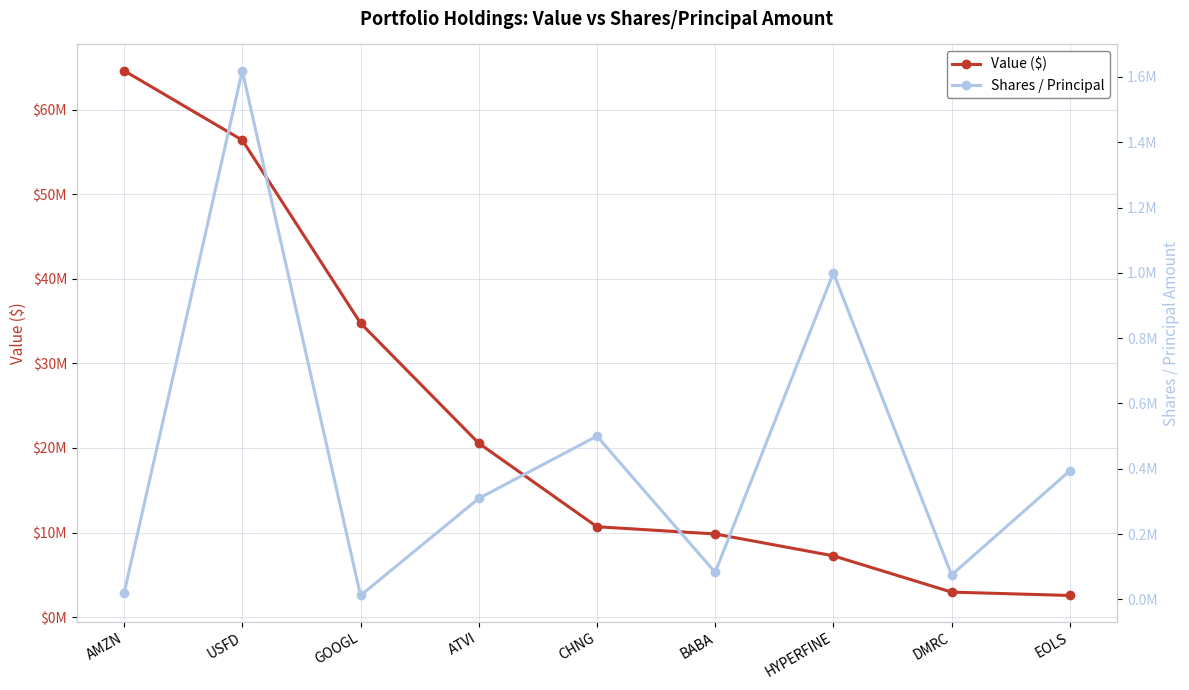

How many data points in Value ($) are less than 10690000?

4